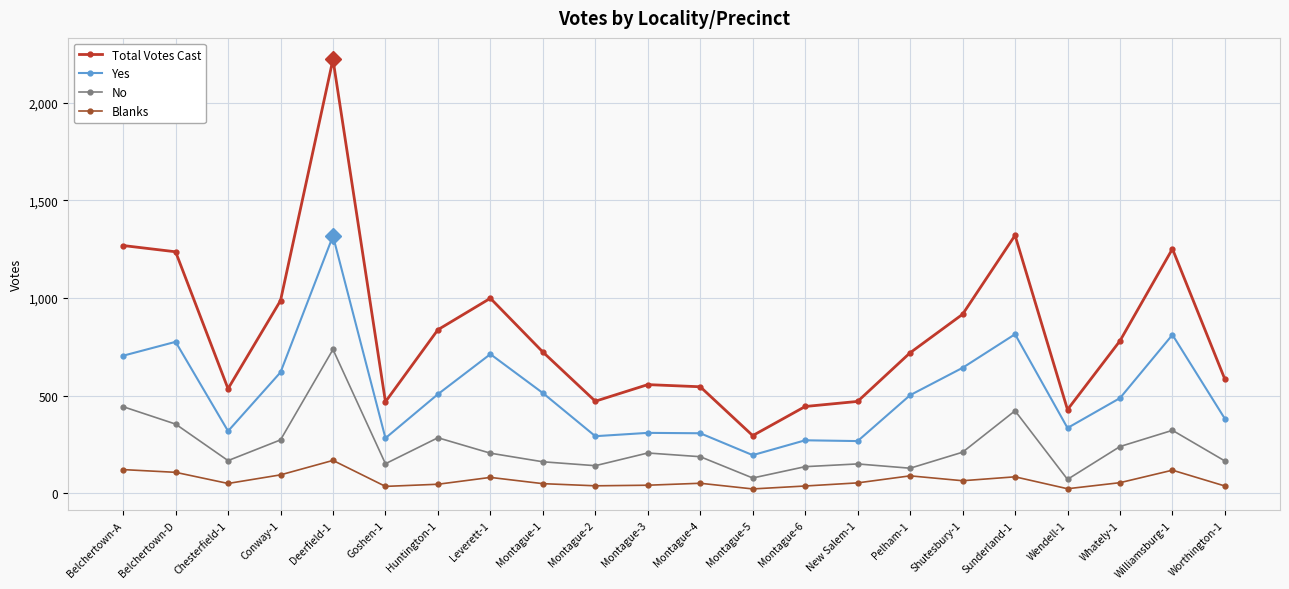

What is the average value of the Total Votes Cast series?

820